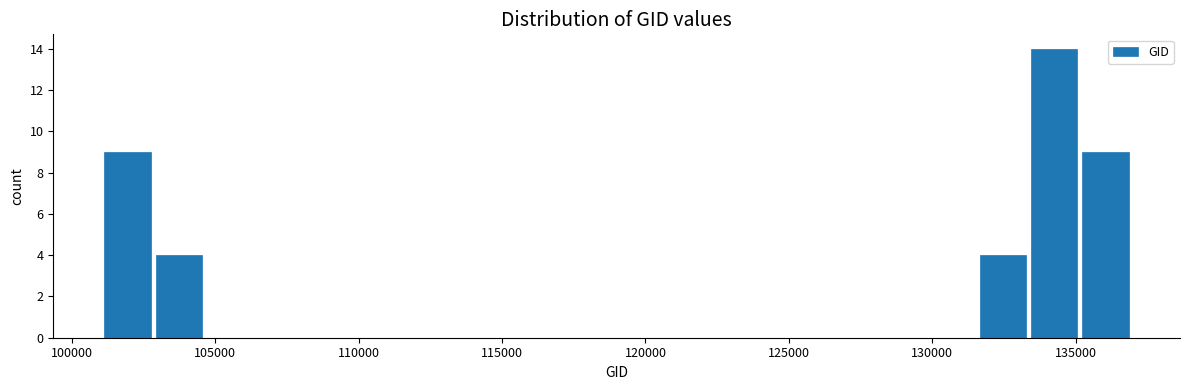

Read against the x-axis, roughly where is the centre of the tallest bar?

134000